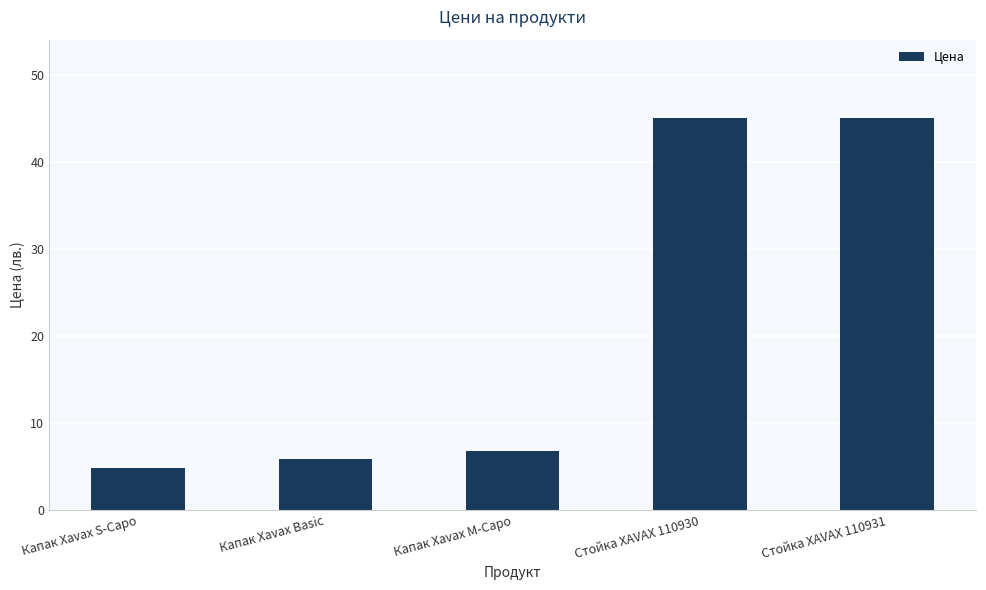

The chart shows a value of 7.8 at Капак Xavax S-Capo. True or false?

False